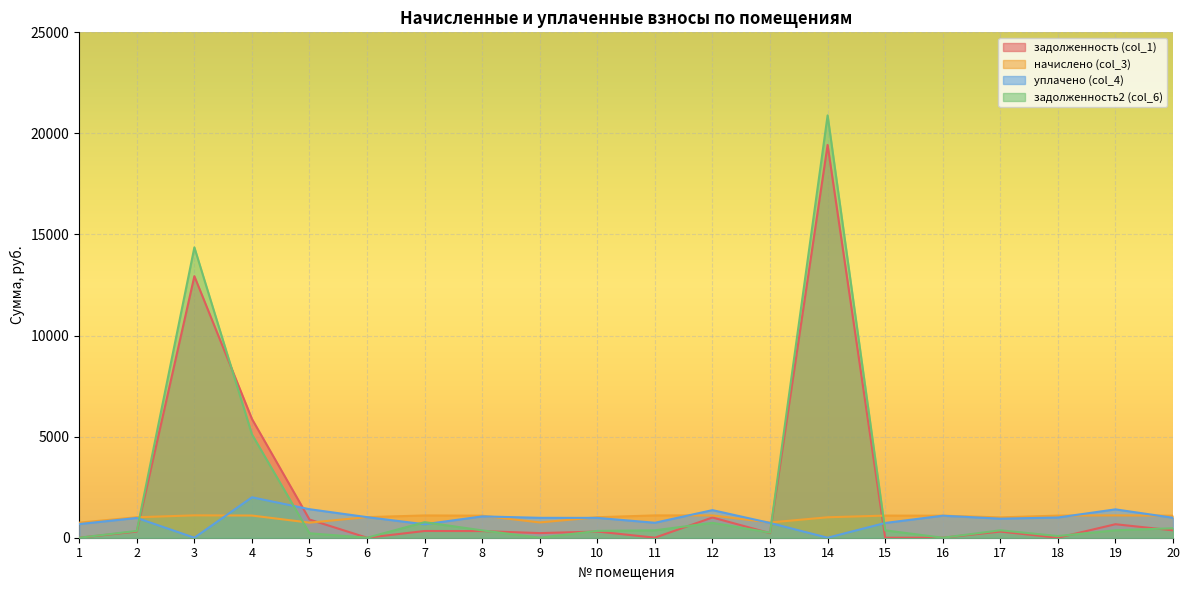

What is the maximum value for задолженность (col_1)?

19430.2